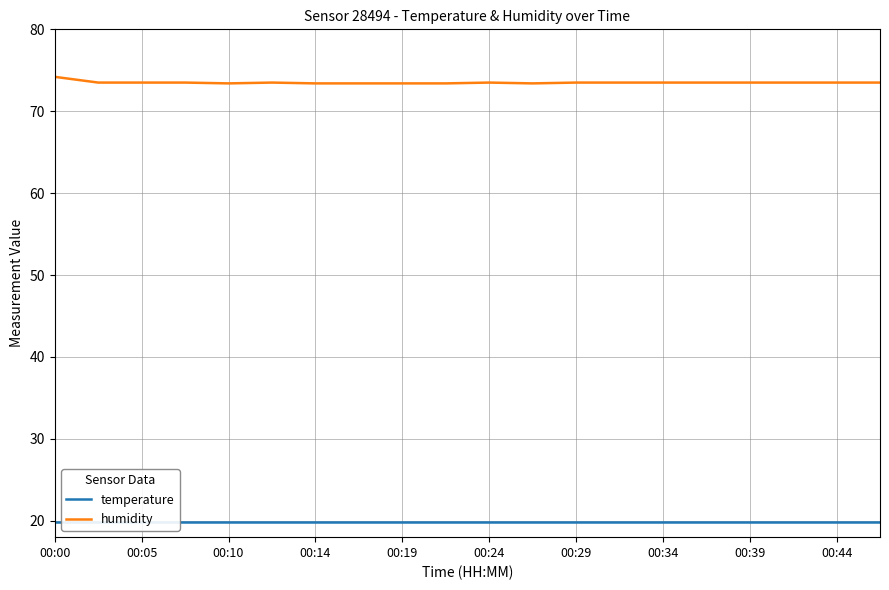

Which label corresponds to the largest value in the chart?

00:00